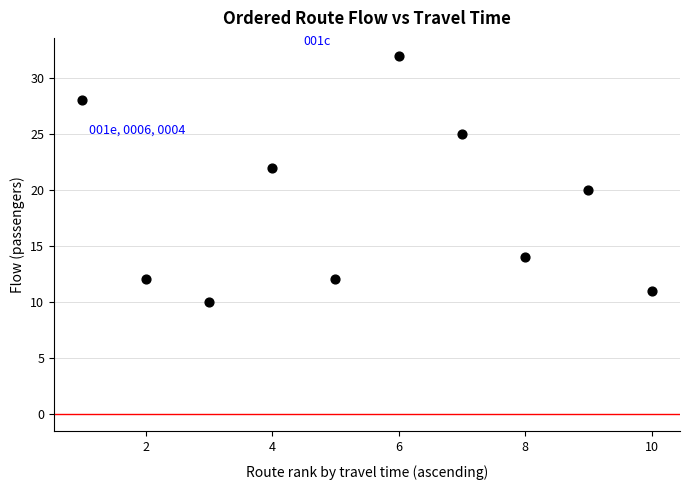

What is the average Y value?

19